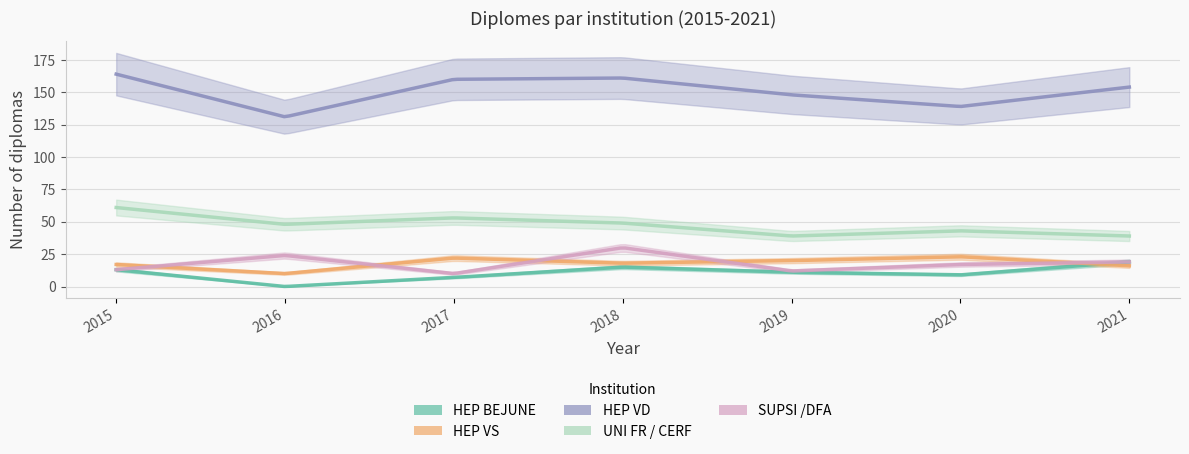

Where does the SUPSI /DFA series first go above 17?

2016